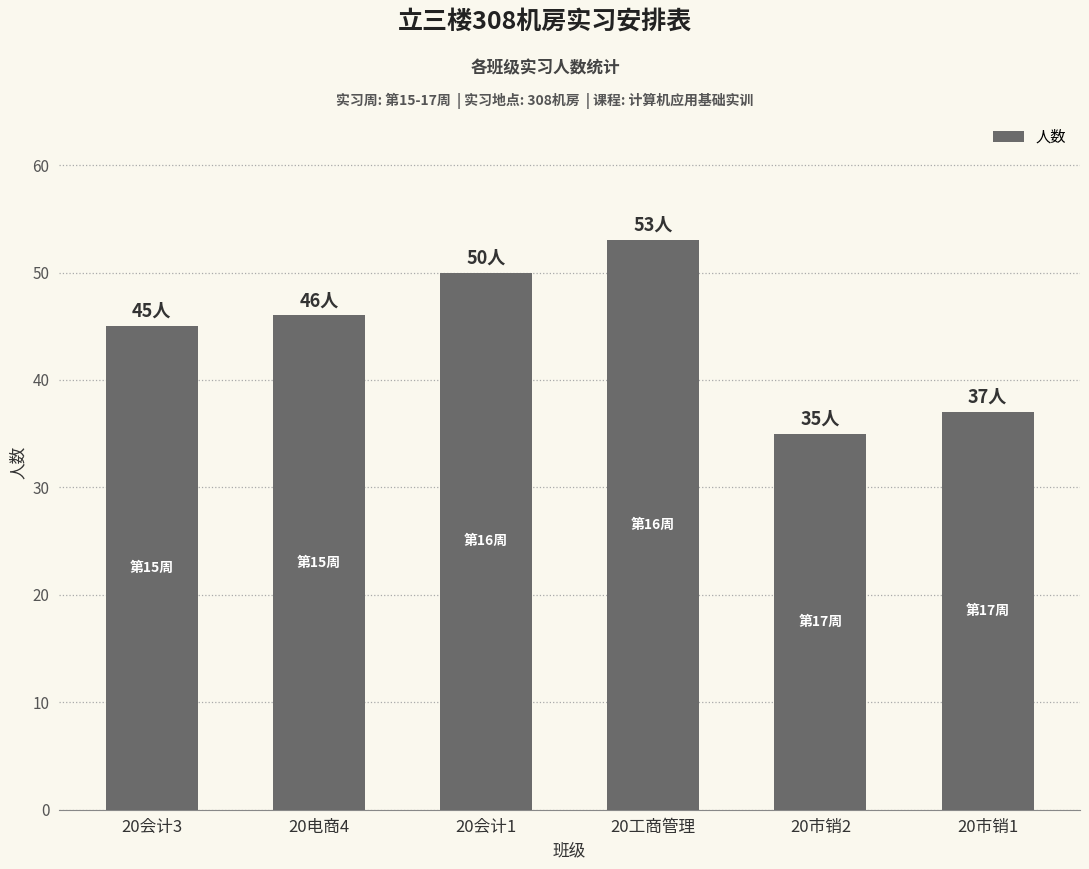

What is the difference between the second highest and second lowest values?

13